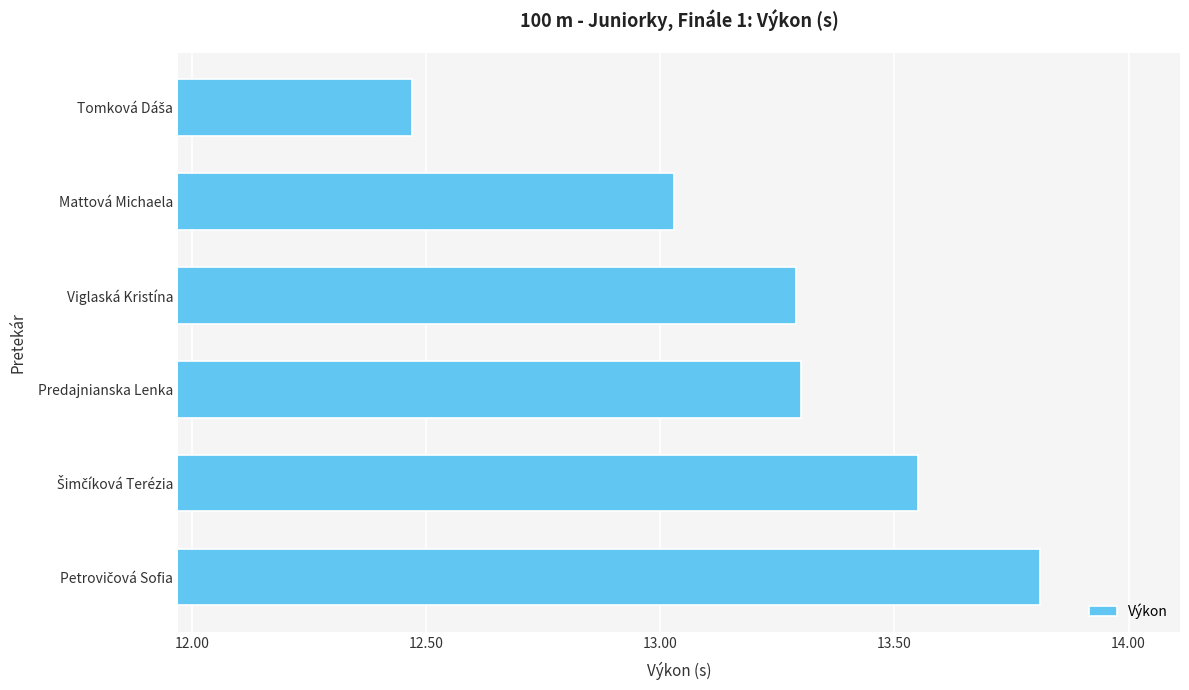

What is the difference between the maximum and minimum values?

1.3